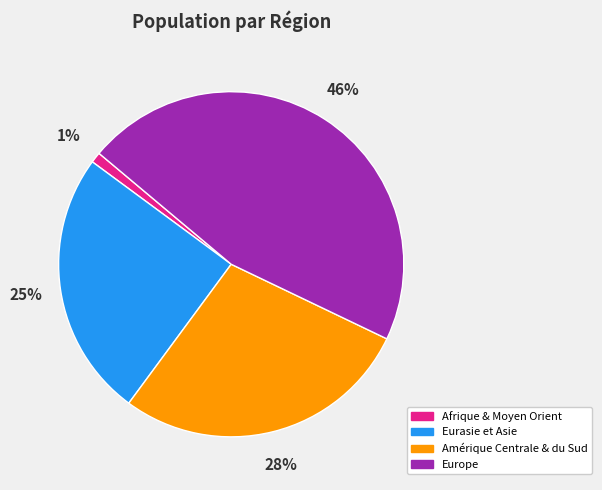

How many slices are in this pie chart?

4